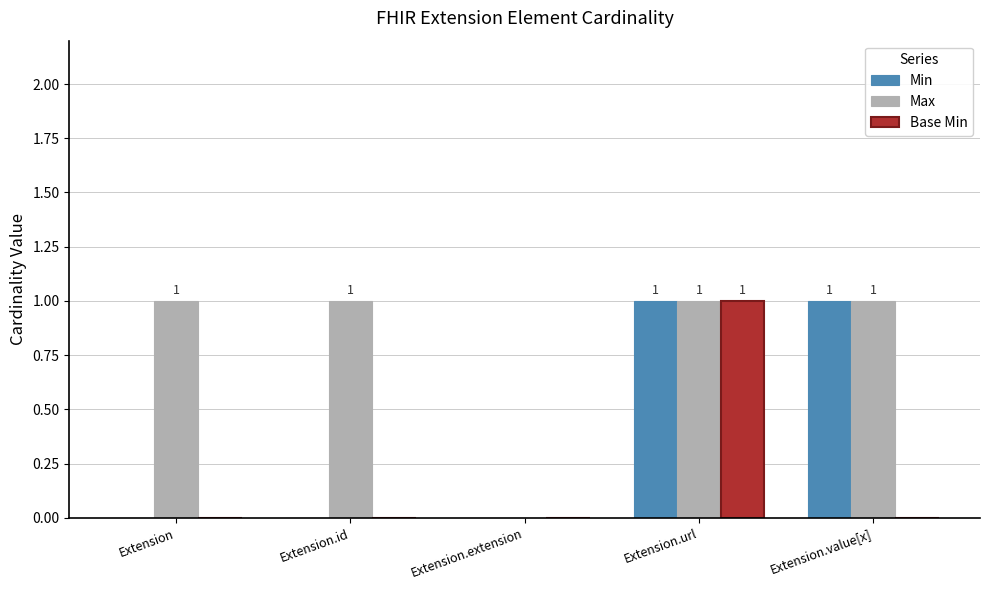

Is it true that Max equals 1 at Extension?

True